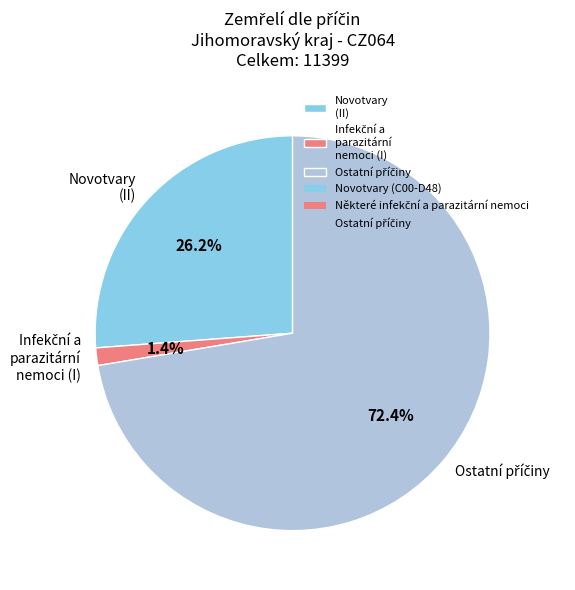

What portion of the pie excludes Novotvary (II)?

73.8%